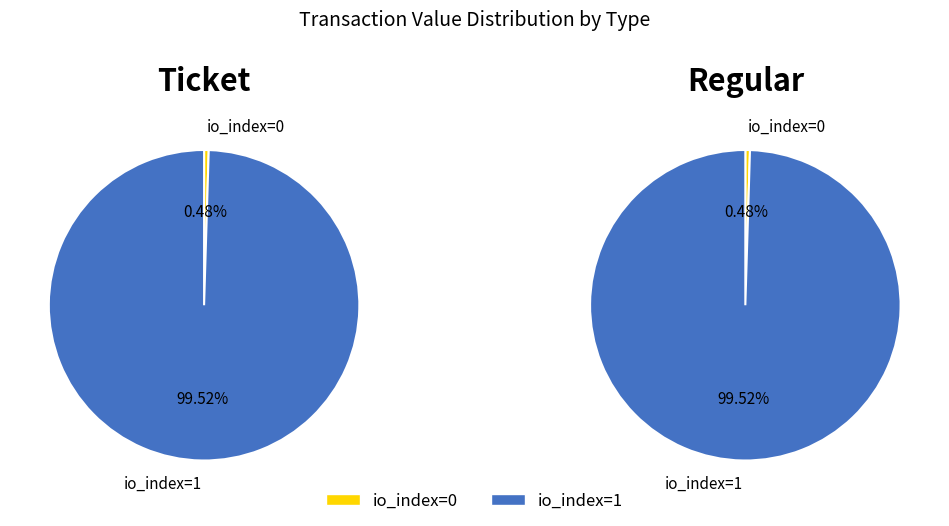

What is the smallest slice in the pie chart?

io_index=0